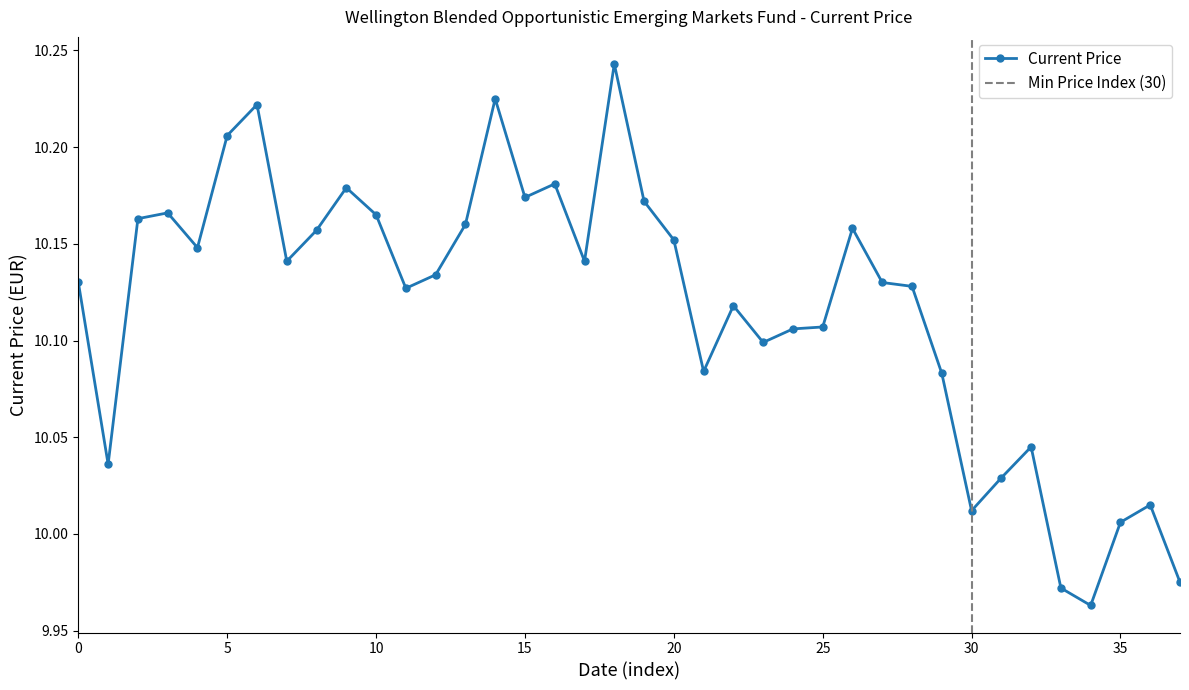

Read the value at 2020-07-09.

10.2